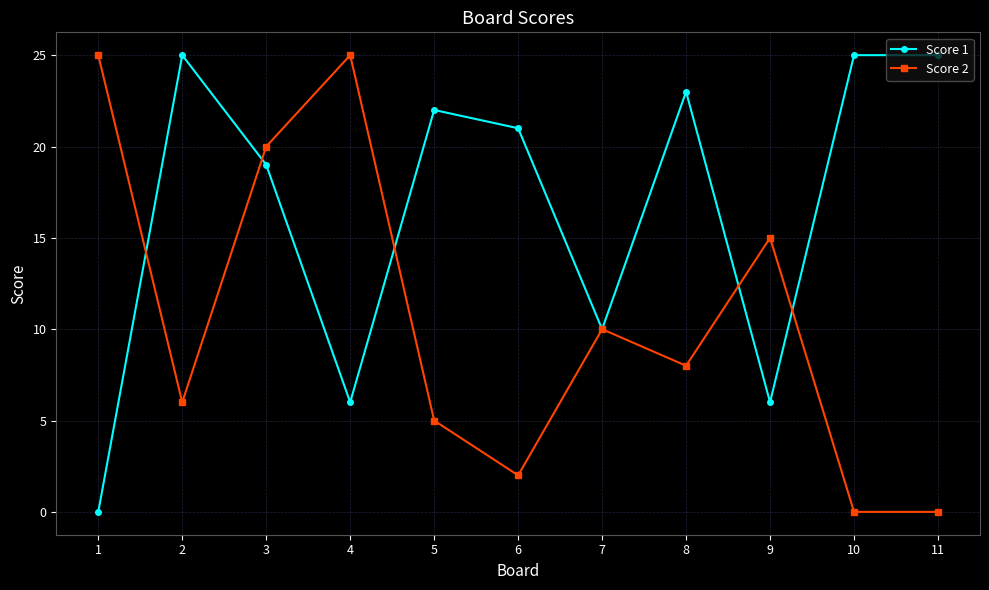

What is the greatest value displayed?

25